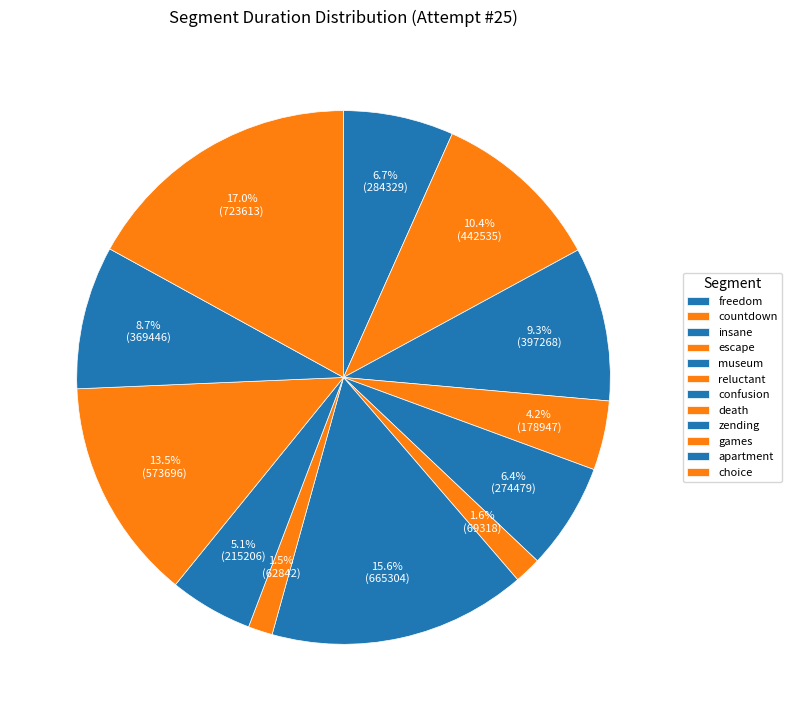

What is the smallest slice in the pie chart?

death